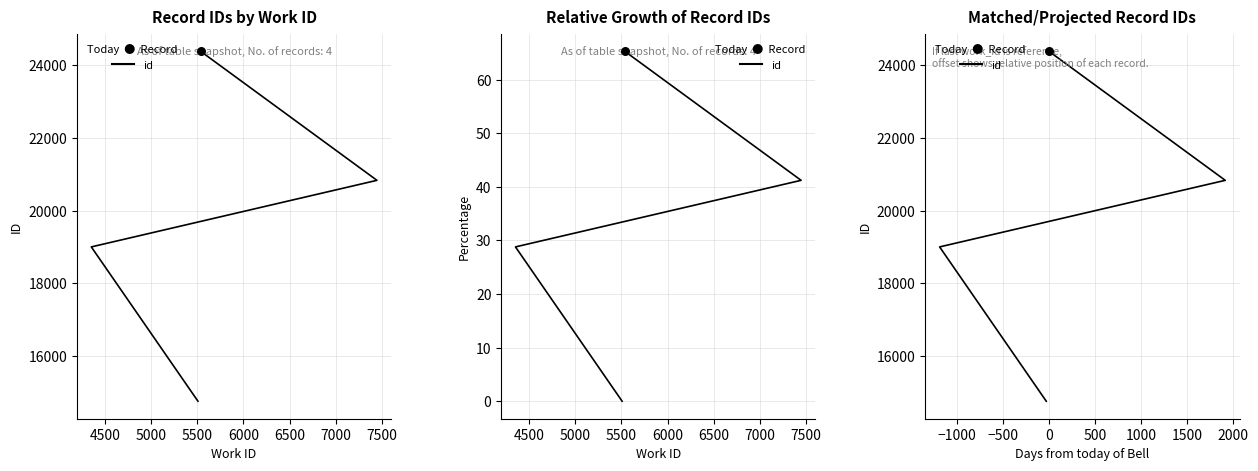

Which series reaches the maximum Y coordinate?

id